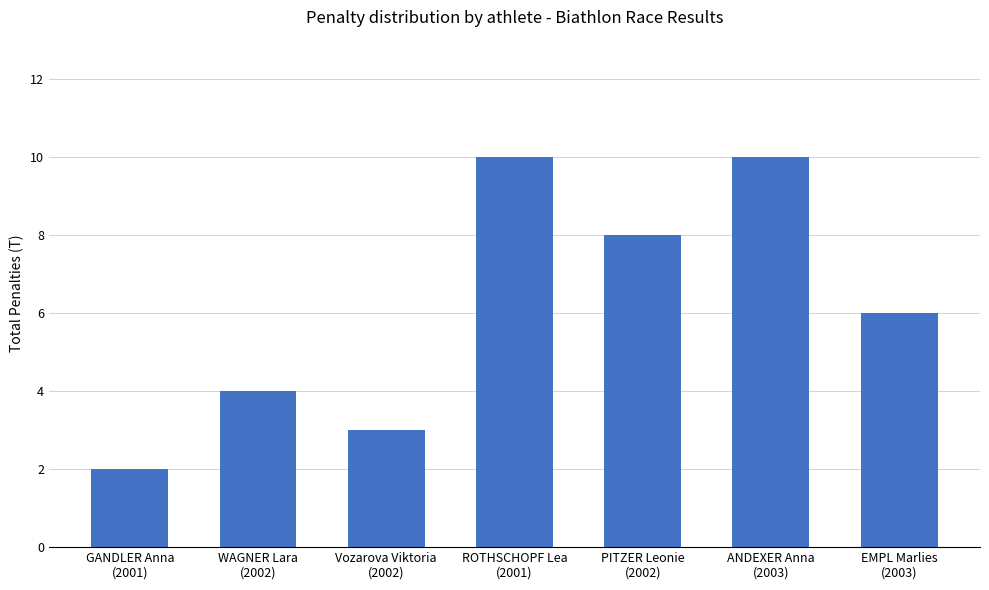

Does the chart contain any negative values?

No